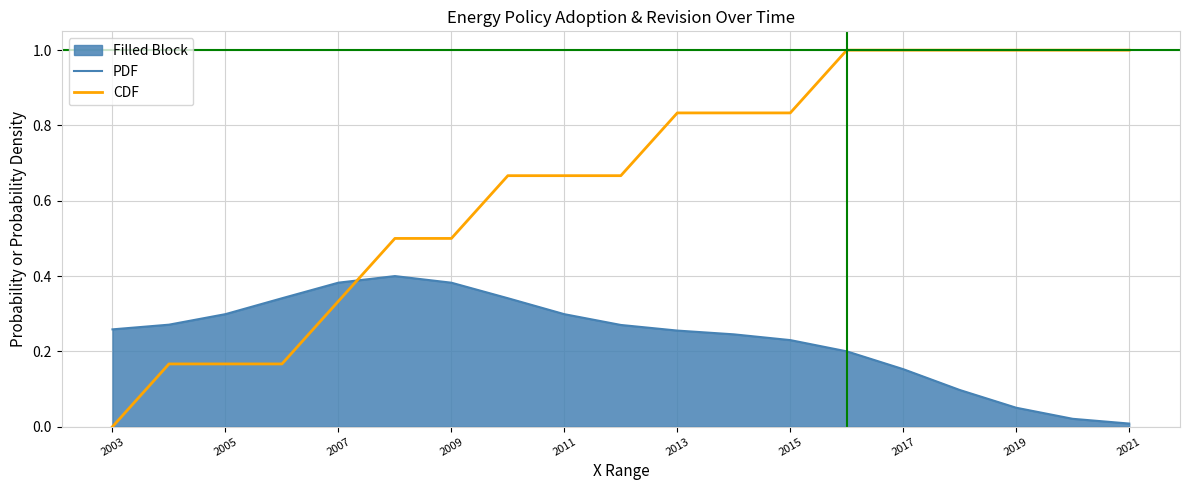

Which series has the largest total across all categories?

CDF